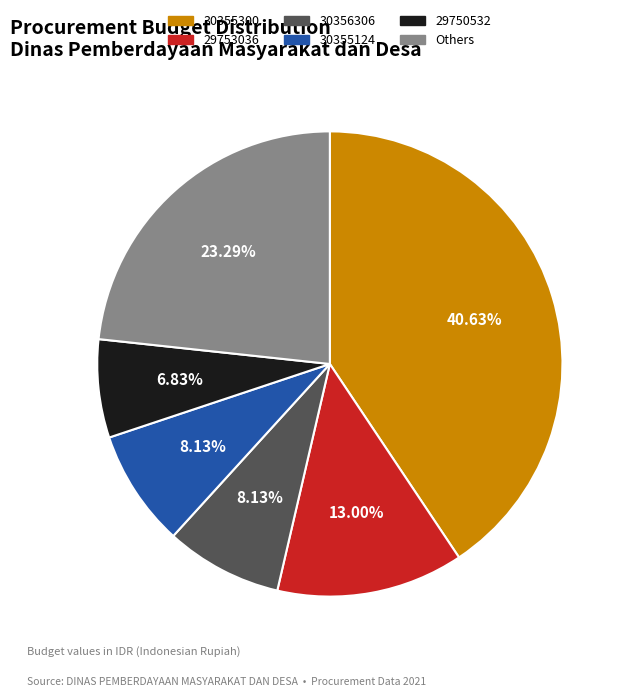

What is the ratio of the value at 30355124 to the value at Others?

0.3